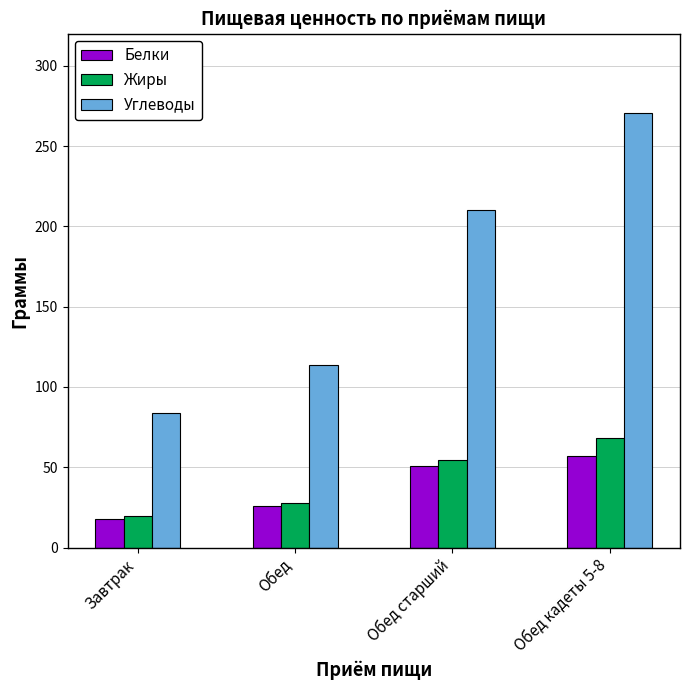

True or false: Белки has a value of 26.0 at Обед.

True